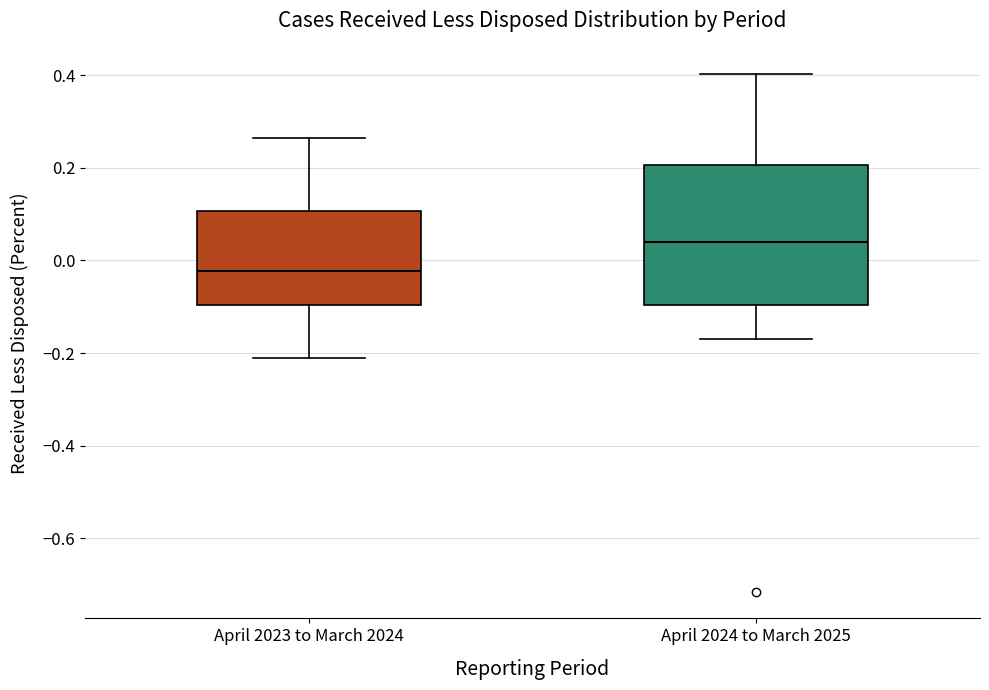

Comparing the boxes themselves (not the whiskers), which one is the tallest?

April 2024 to March 2025